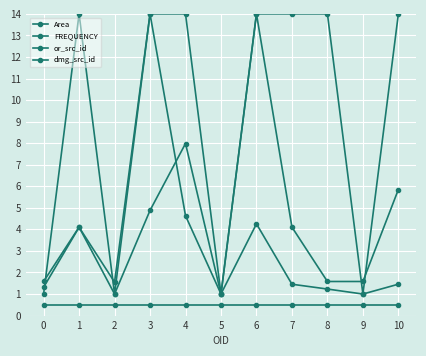

What is the maximum value shown in the chart?

14.0